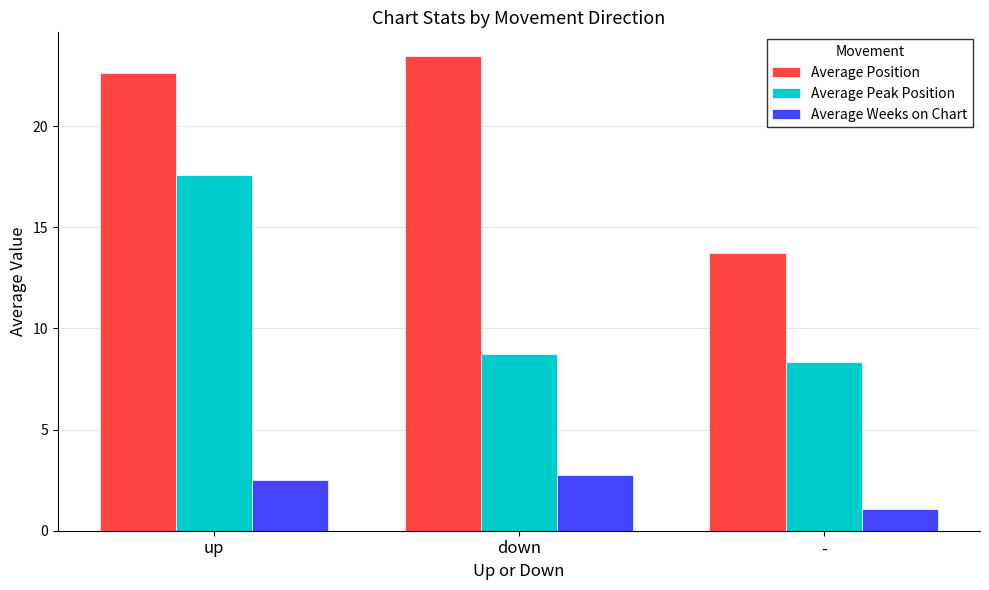

What is the minimum value shown in the chart?

1.1